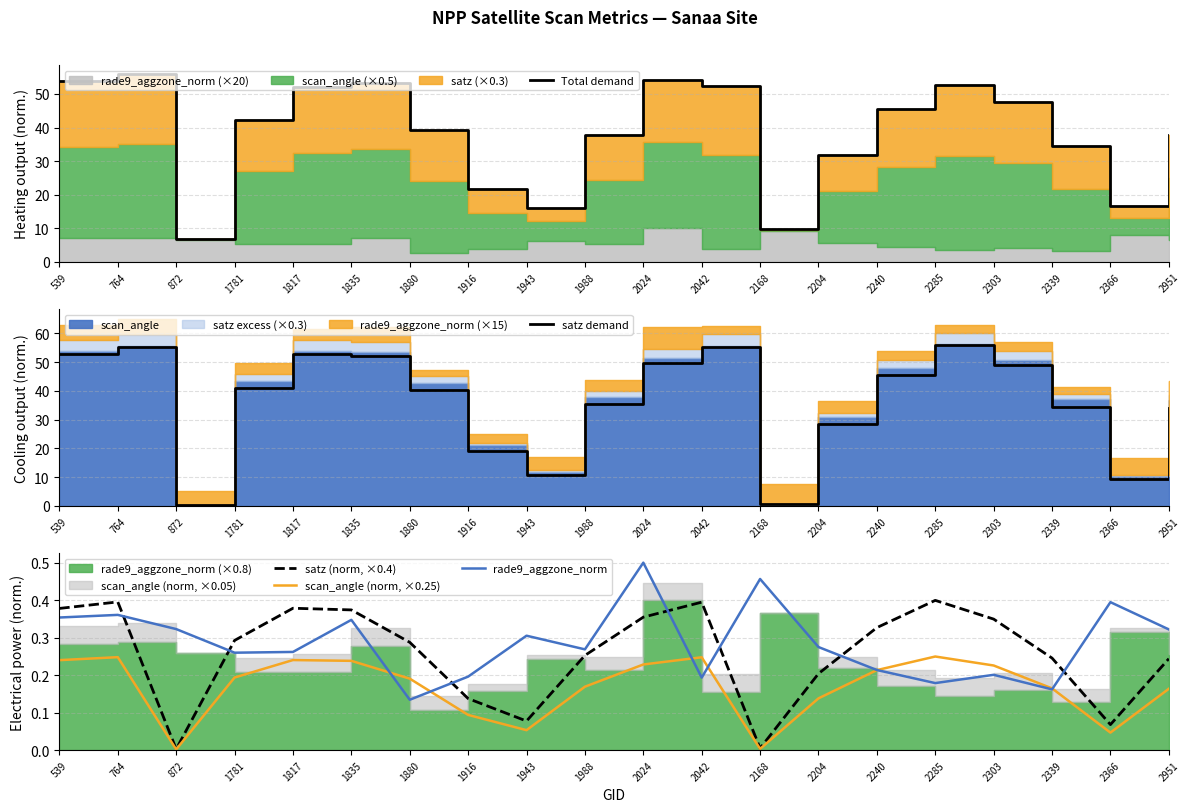

At which category does rade9_aggzone_norm reach its first local valley?

1781